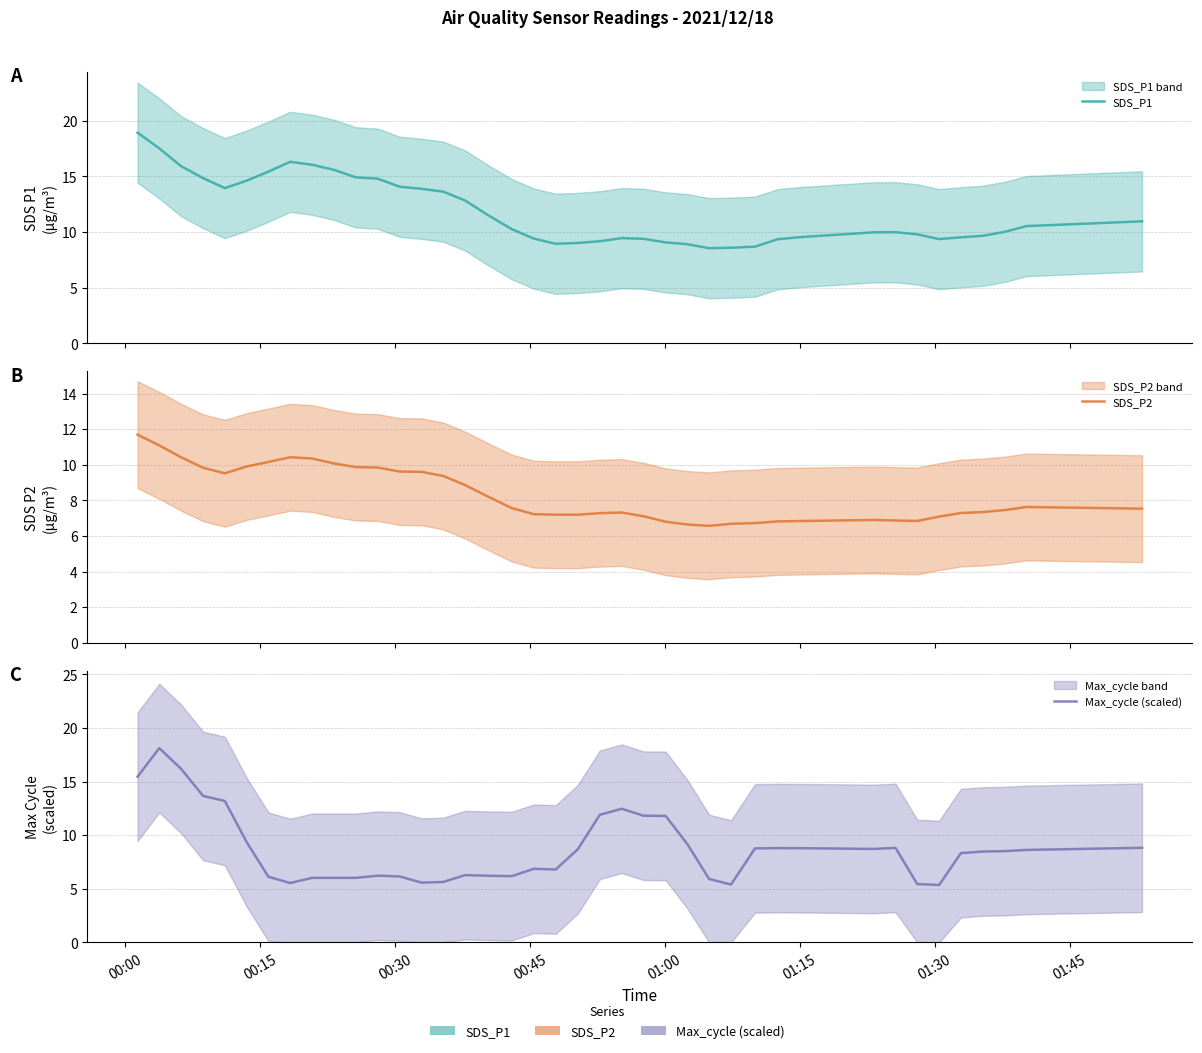

Reading left to right, extract all data points from this chart.

SDS_P1: 18.9	17.5	15.9	14.8	13.9	14.6	15.4	16.3	16.0	15.6	14.9	14.8	14.1	13.9	13.6	12.8	11.5	10.3	9.4	8.9	9.0	9.2	9.5	9.4	9.1	8.9	8.5	8.6	8.7	9.4	9.6	10.0	10.0	9.8	9.4	9.5	9.7	10.0	10.5	11.0
SDS_P2: 11.7	11.1	10.4	9.8	9.5	9.9	10.2	10.4	10.4	10.1	9.9	9.8	9.6	9.6	9.4	8.9	8.2	7.6	7.2	7.2	7.2	7.3	7.3	7.1	6.8	6.6	6.6	6.7	6.7	6.8	6.8	6.9	6.9	6.8	7.1	7.3	7.3	7.5	7.6	7.5
Max_cycle (scaled): 15.5	18.1	16.2	13.7	13.2	9.3	6.1	5.5	6.0	6.0	6.0	6.2	6.2	5.6	5.6	6.3	6.2	6.2	6.9	6.8	8.7	11.9	12.5	11.8	11.8	9.2	5.9	5.4	8.8	8.8	8.8	8.7	8.8	5.4	5.4	8.3	8.5	8.5	8.6	8.8